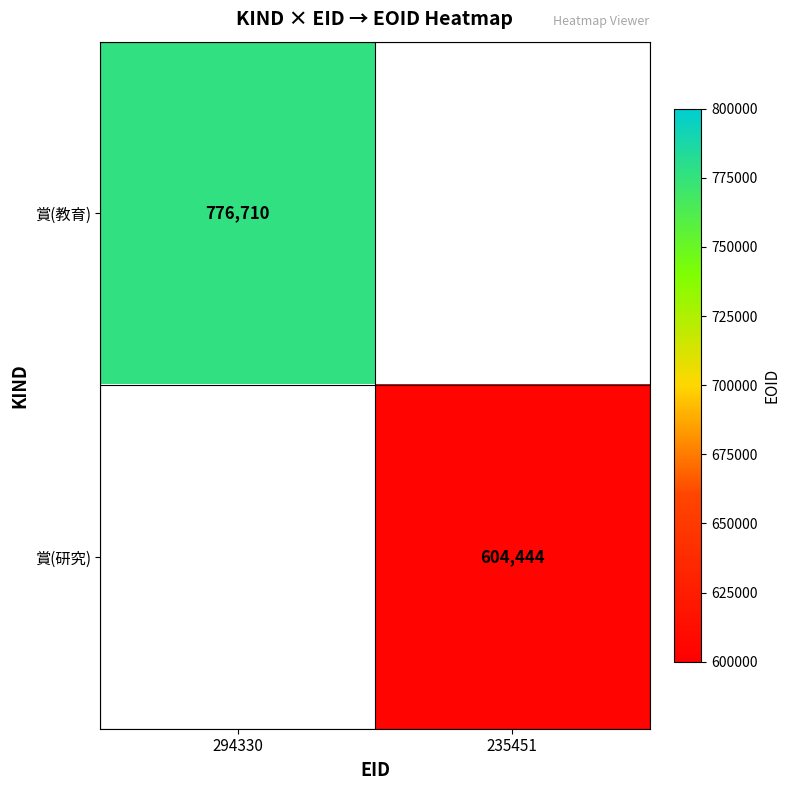

True or false: 賞(研究) has a value of 187772 at 235451.

False